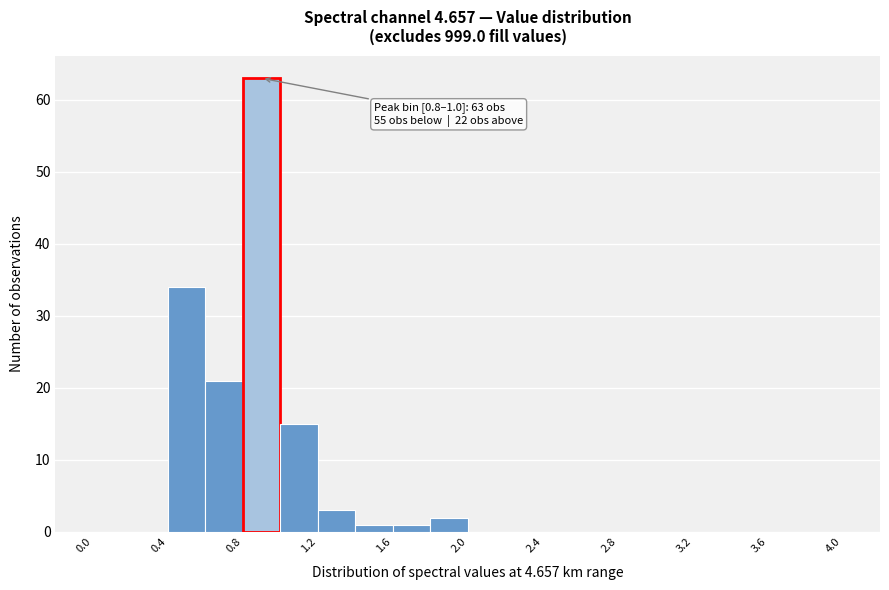

Which range on the x-axis has the tallest bar?

0.8 to 1.0